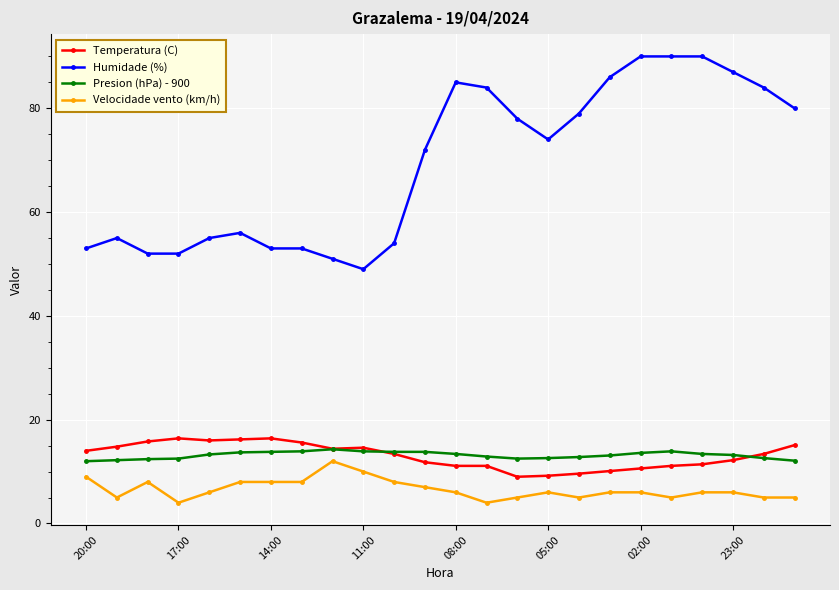

What is the maximum value for Humidade (%)?

90.0